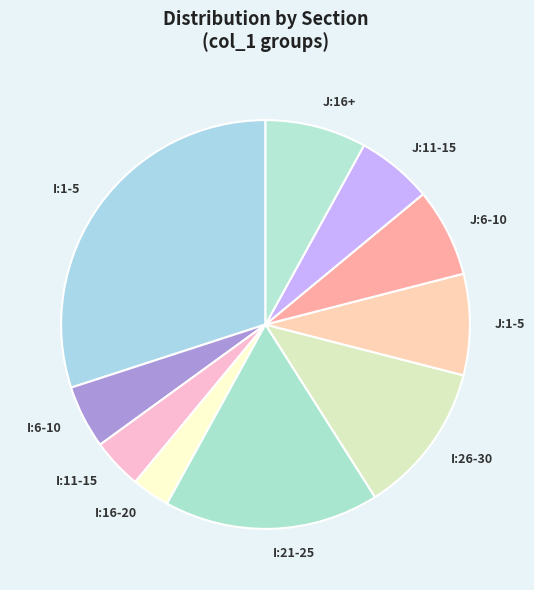

Is the sum of J:16+ and I:26-30 greater than half?

No